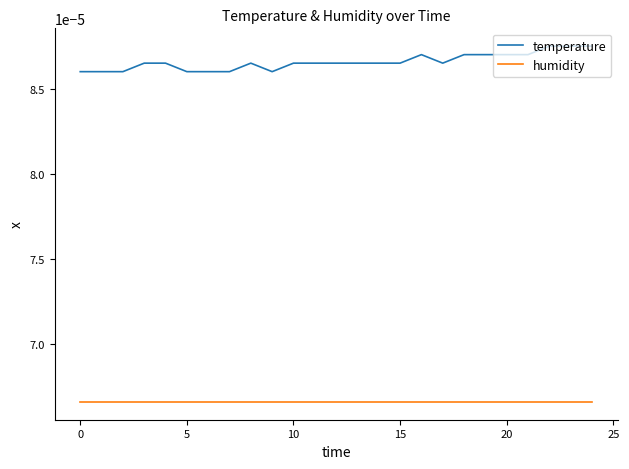

True or false: humidity and temperature intersect in this chart.

False